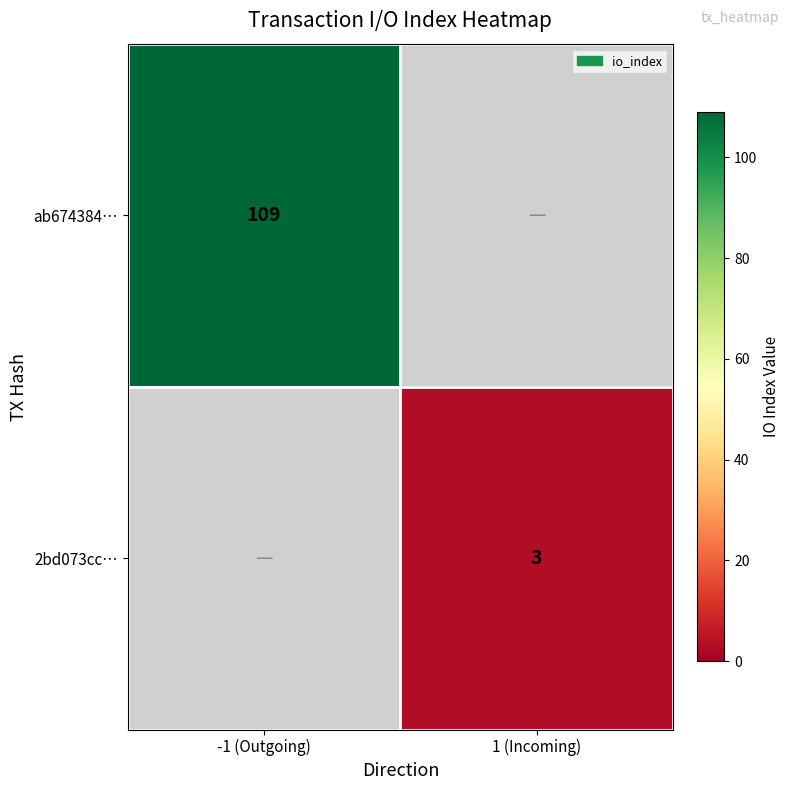

True or false: 2bd073cc… has a value of 5 at 1 (Incoming).

False